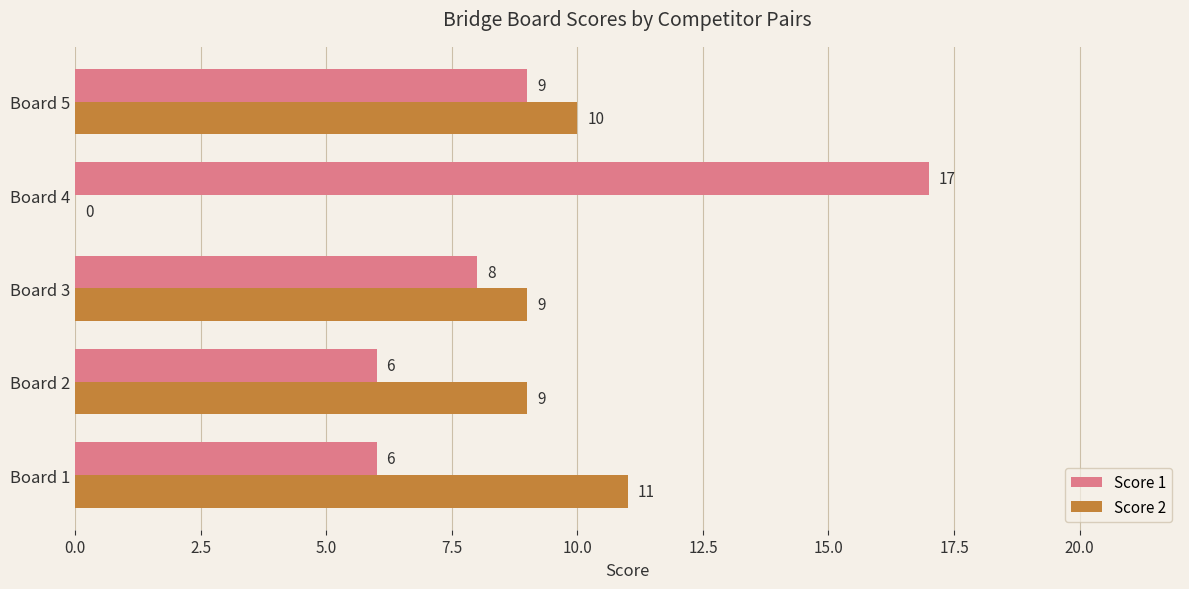

At which label is Score 1 closest to 11?

Board 5